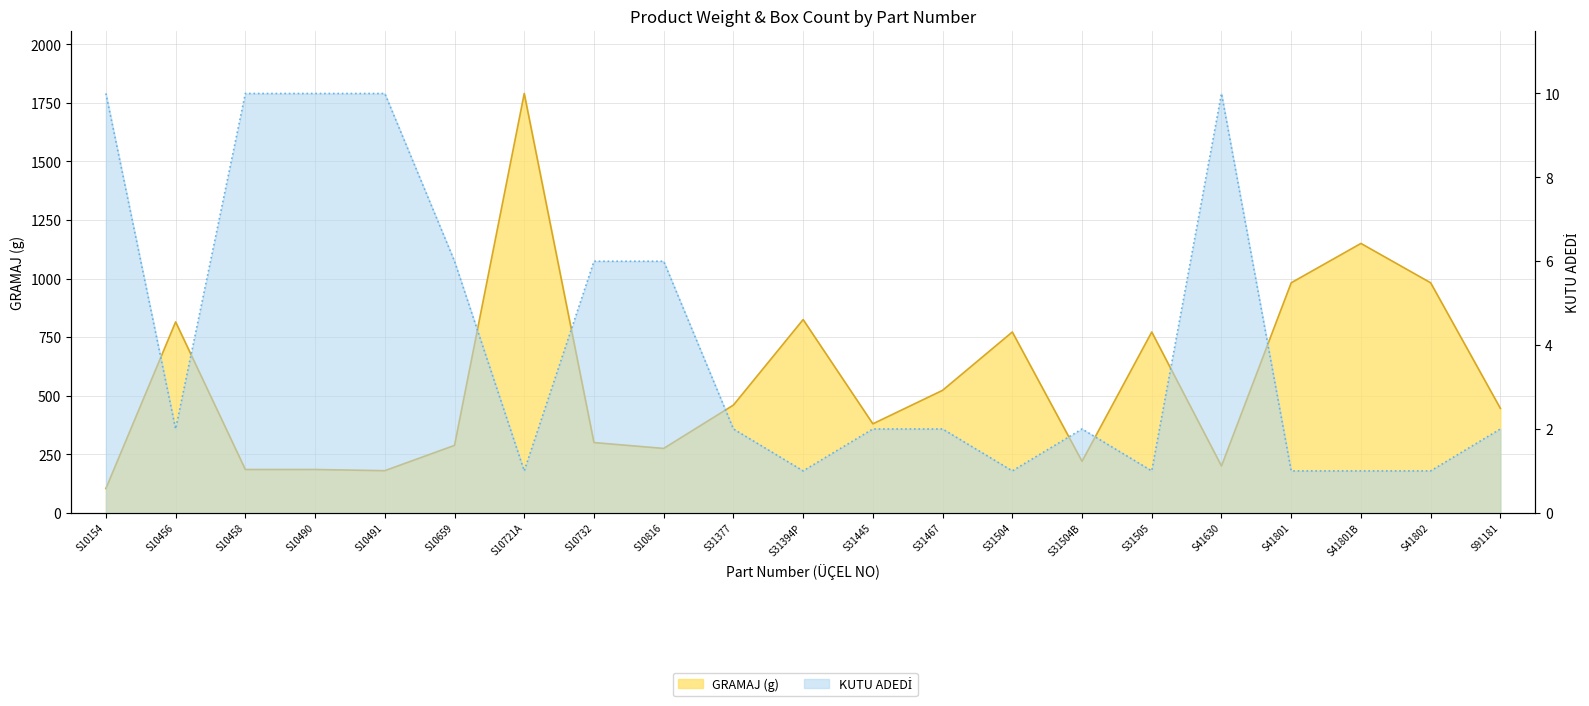

What is the label of the 3rd point from the right?

S41801B